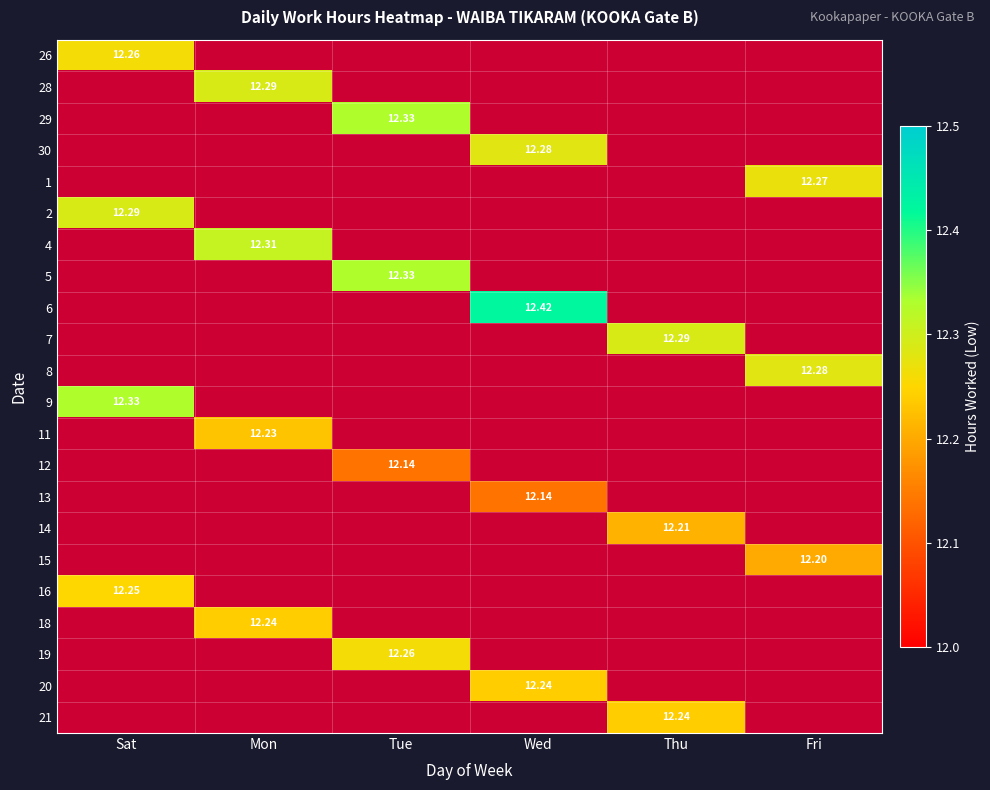

True or false: 8 has a value of 12.3 at Fri.

True